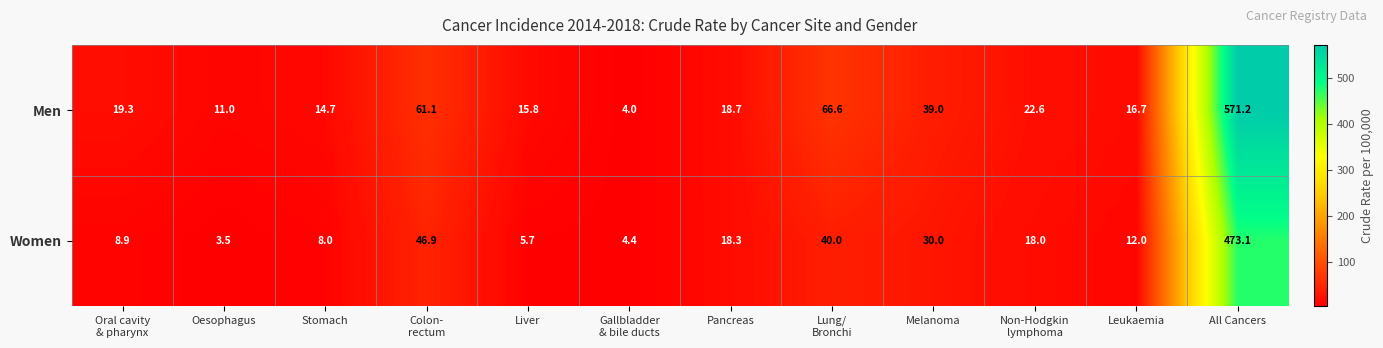

What is the difference between the Men values at Melanoma and Leukaemia?

22.3